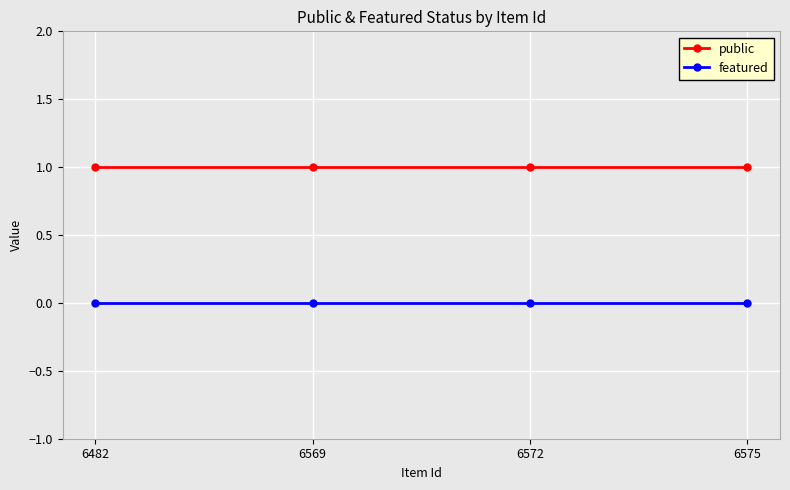

Reading left to right, what are all the values shown in this chart?

public: 6482=1	6569=1	6572=1	6575=1
featured: 6482=0	6569=0	6572=0	6575=0